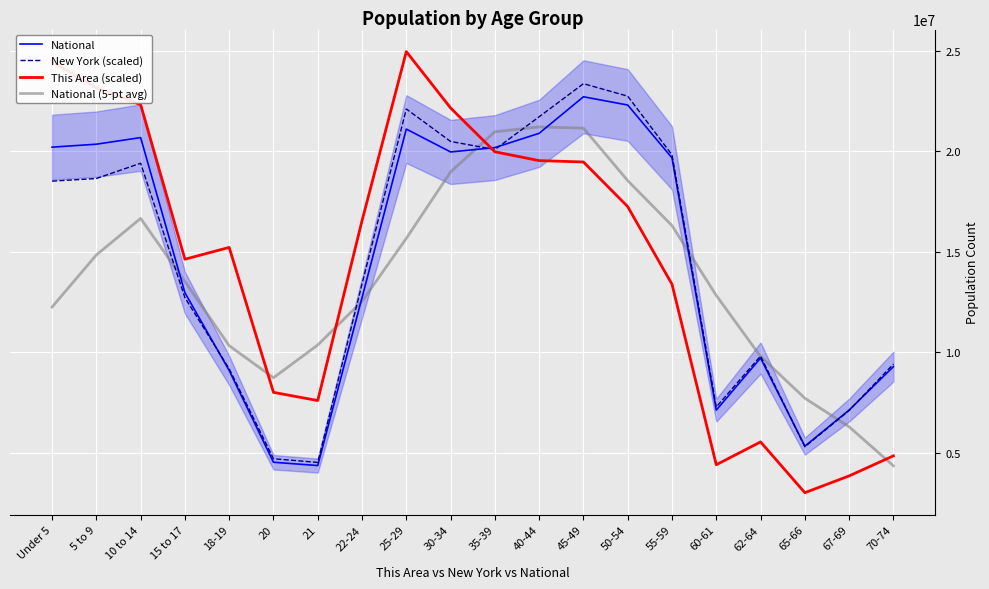

What is the label of the 15th point from the left?

55-59